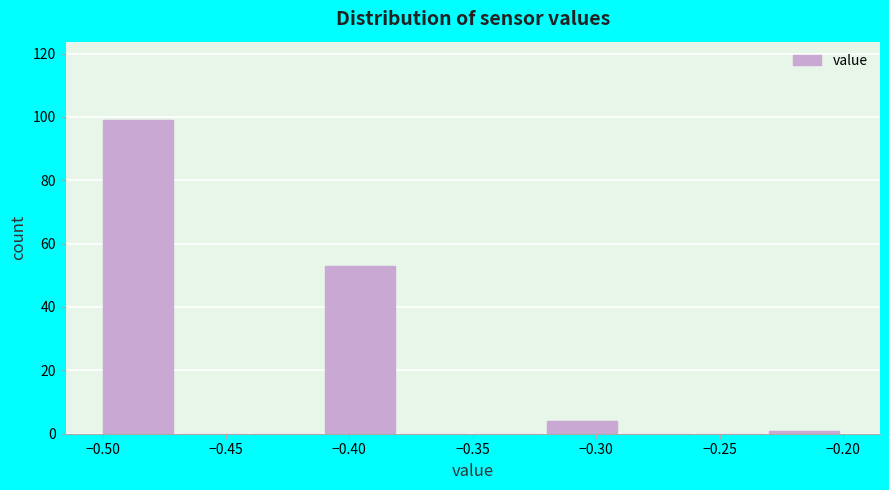

How tall is the bar that spans -0.32 to -0.29 on the x-axis? The values are not printed on the chart, so give them approximately, as read against the axis.

4